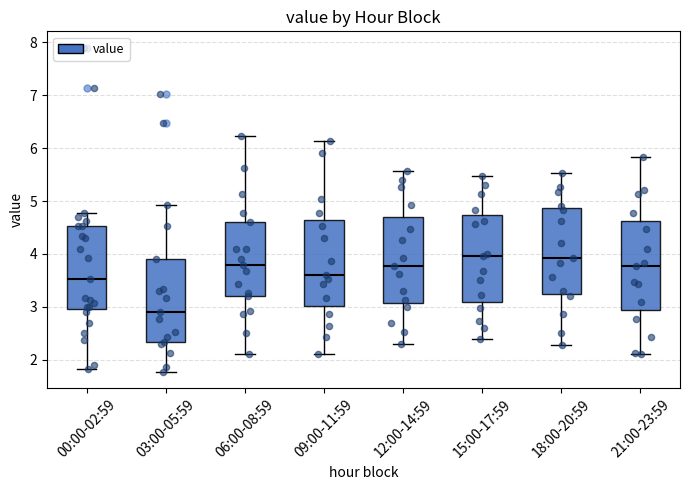

Which box's median line is the lowest?

03:00-05:59